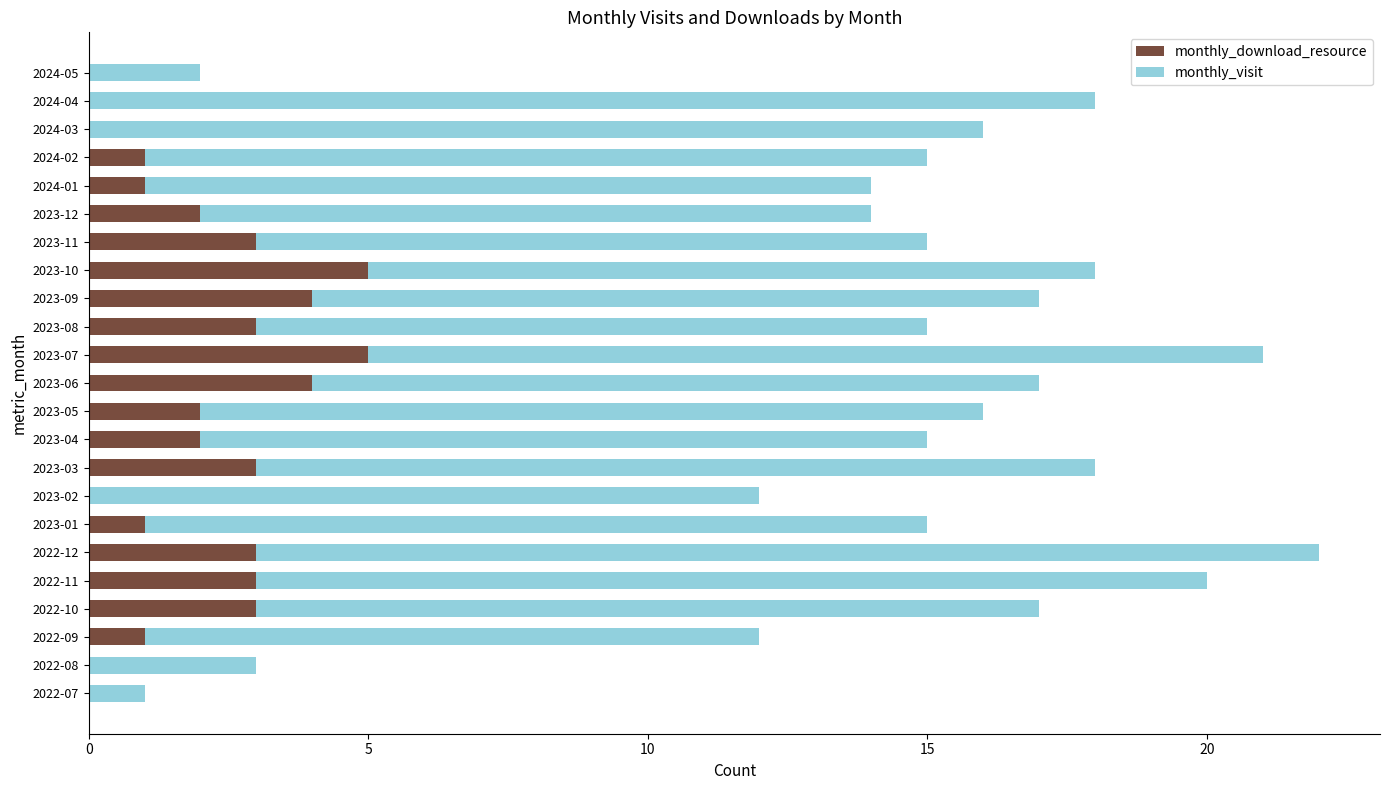

What is the total value across all series at 2023-08?

15